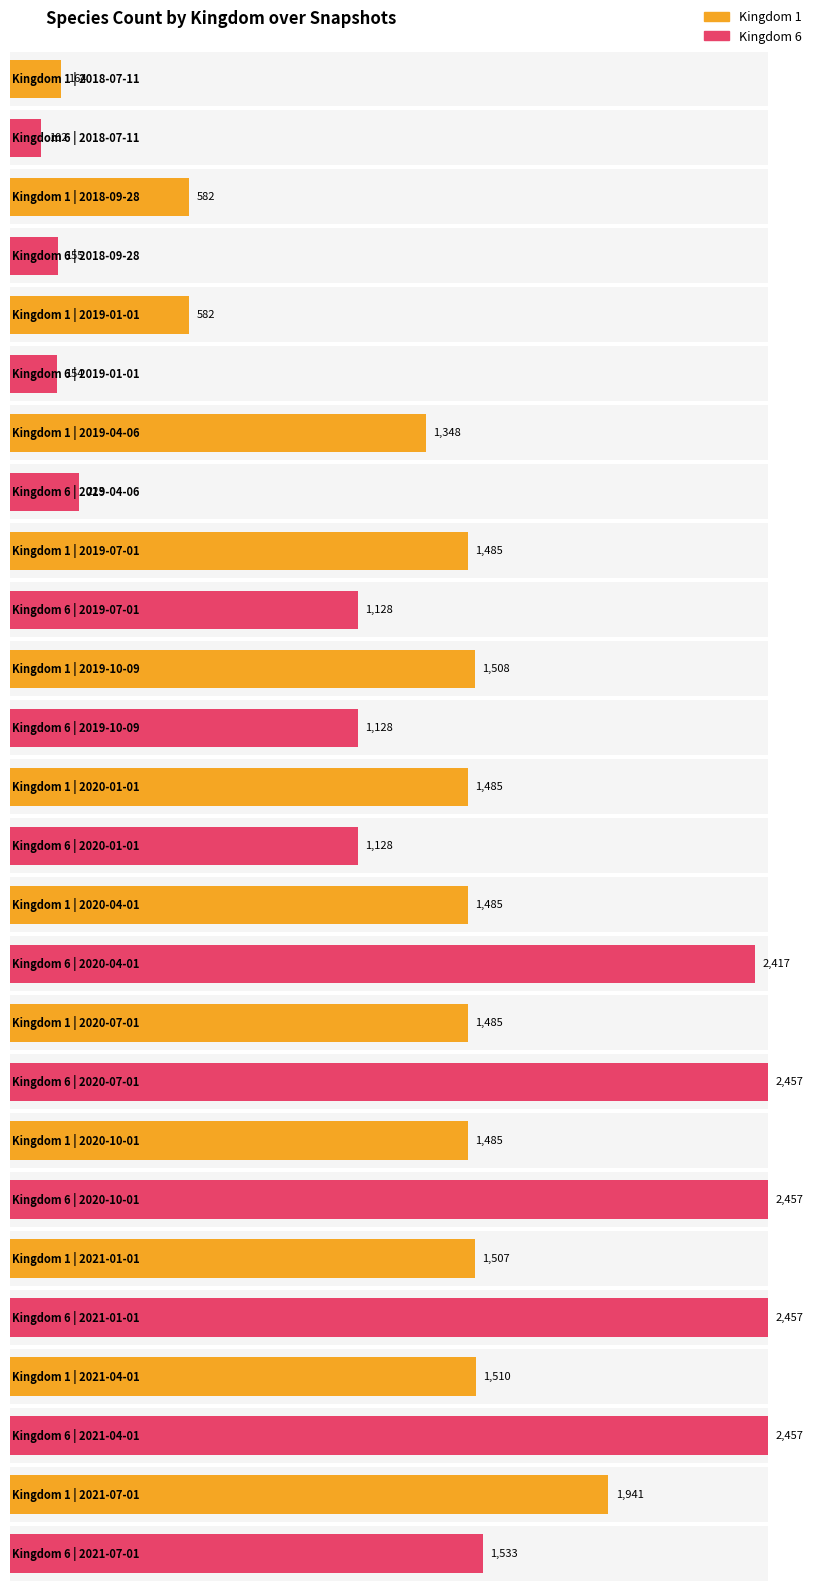

Which series changed the most between 2020-01-01 and 2021-04-01?

Kingdom 6